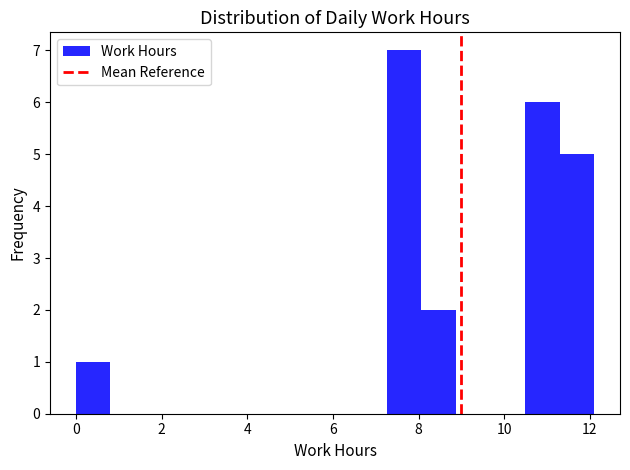

Which range on the x-axis has the tallest bar?

7.2 to 8.0